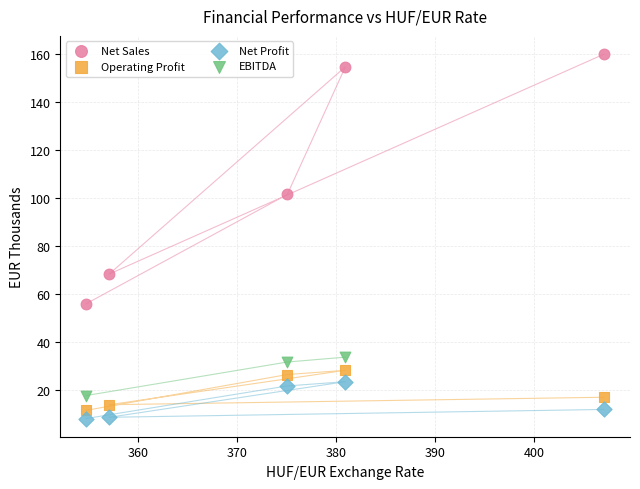

Which series contains the lowest Y value?

Net Profit